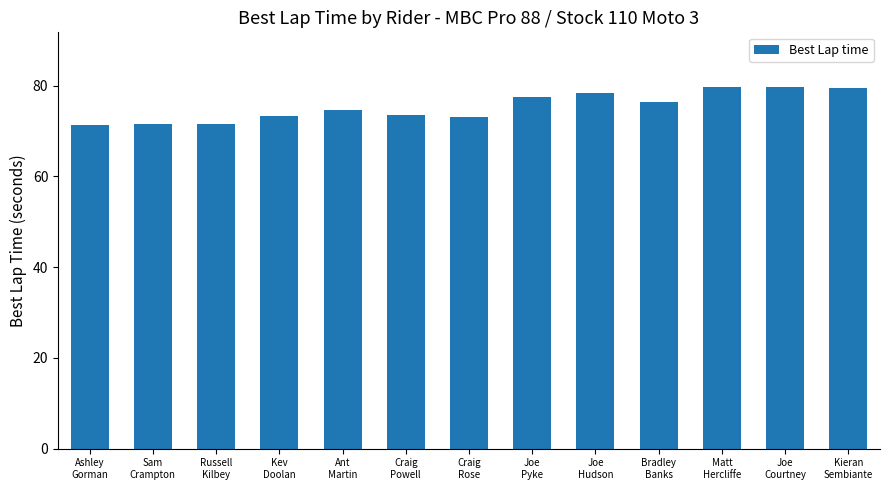

The chart shows a value of 28.0 at Russell
Kilbey. True or false?

False